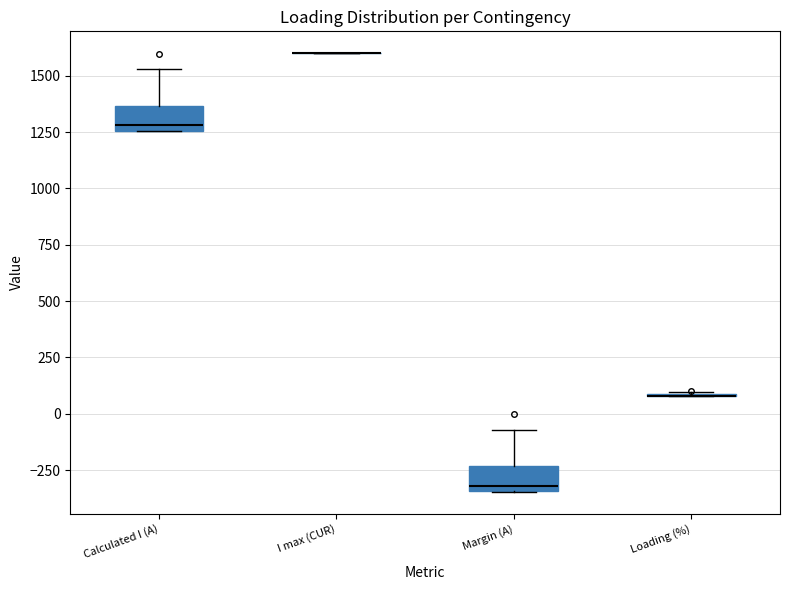

Reading left to right, transcribe this box plot: for each box, give where its median line is, the range the box spans, and where its two whiskers end, as read against the y-axis. The values are not printed on the chart, so give them approximately, as read against the axis.

Calculated I (A): median 1300, box 1250 to 1350, whiskers 1250 to 1550
I max (CUR): box collapsed to a line at 1600, whiskers 1600 to 1600
Margin (A): median -300, box -350 to -250, whiskers -350 to -50
Loading (%): box collapsed to a line at 100, whiskers 100 to 100